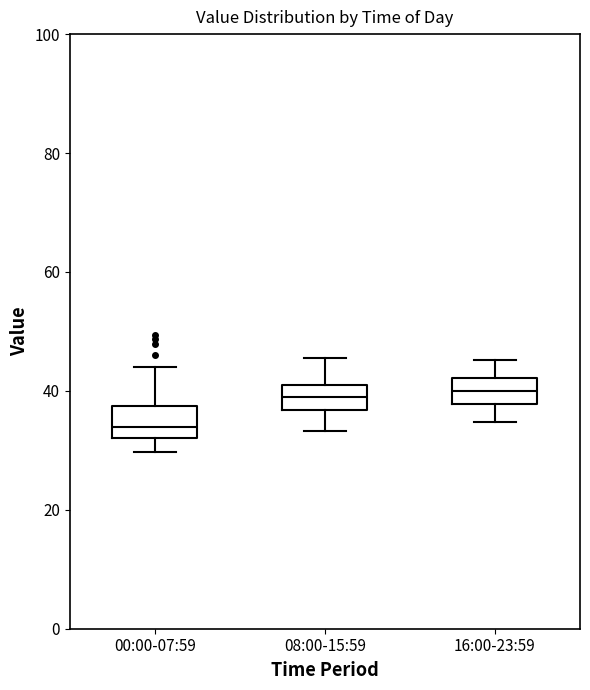

Where is the upper edge of the box for 08:00-15:59 on the y-axis? The values are not printed on the chart, so give them approximately, as read against the axis.

40